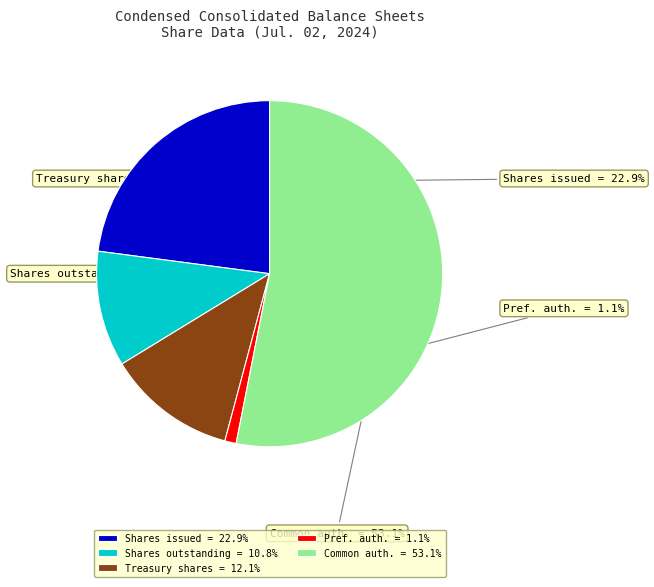

Which category has the smallest portion of the pie?

Preferred stock, shares authorized